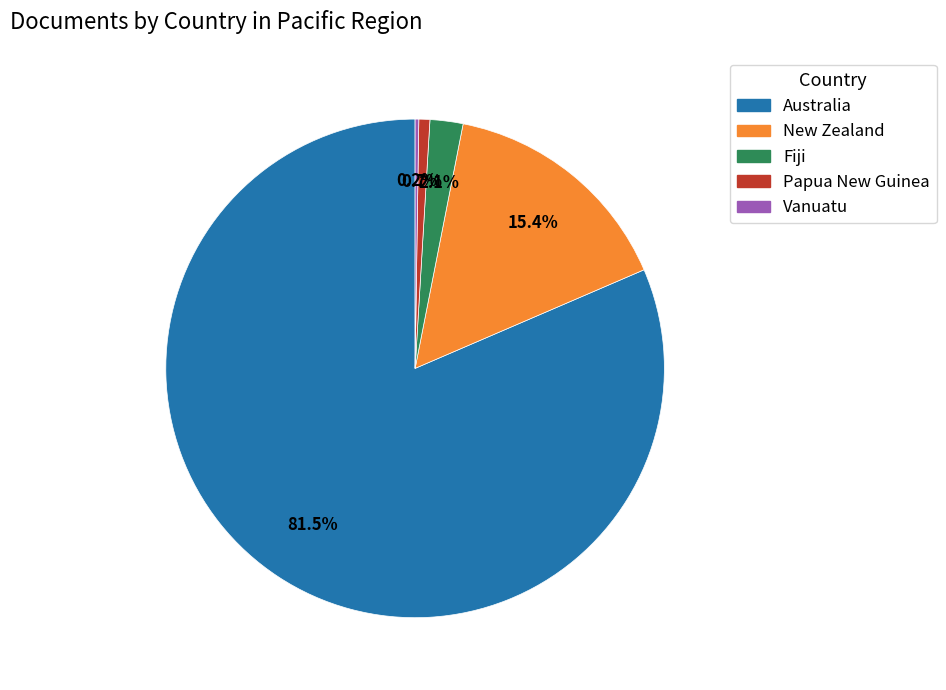

Do Fiji and Australia together represent more than half of the pie?

Yes